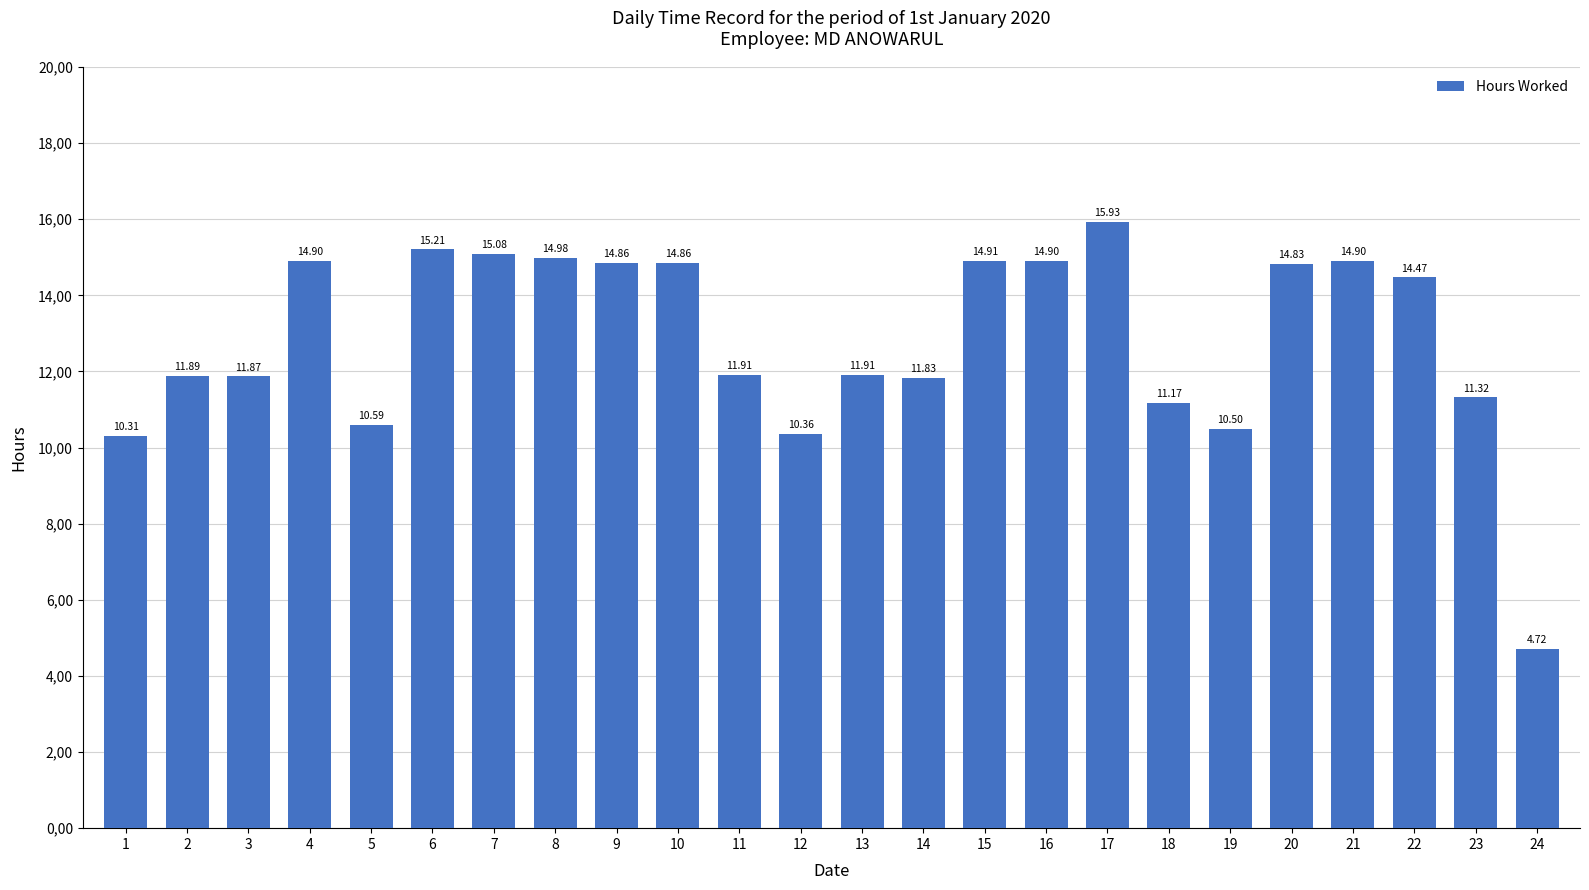

Read the value at 21.

14.9